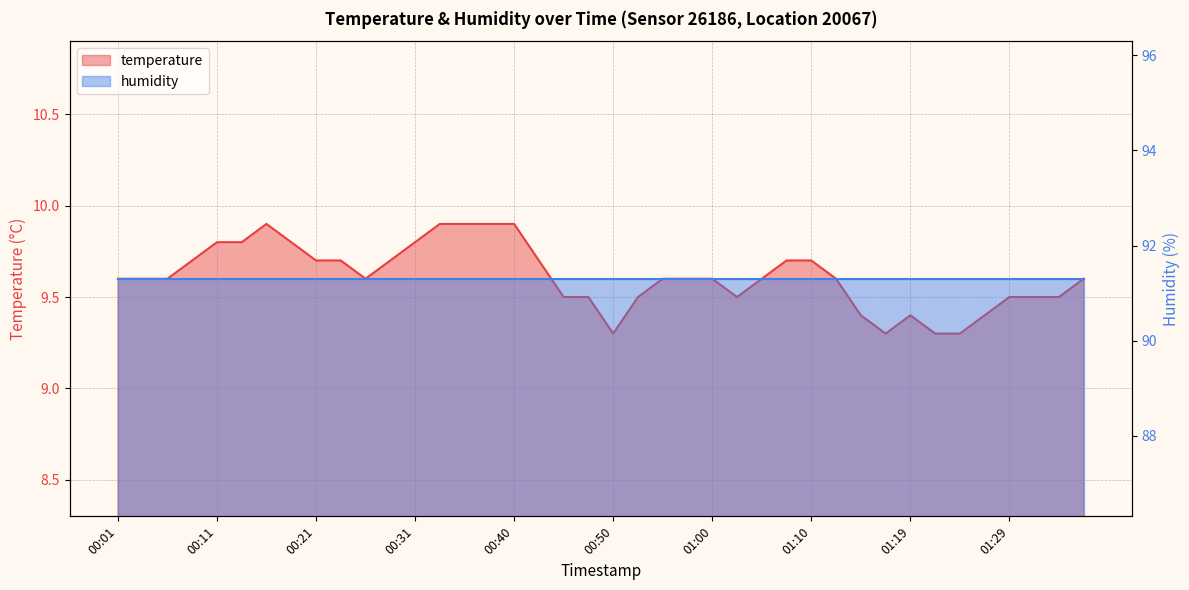

What is the greatest value displayed?

9.9